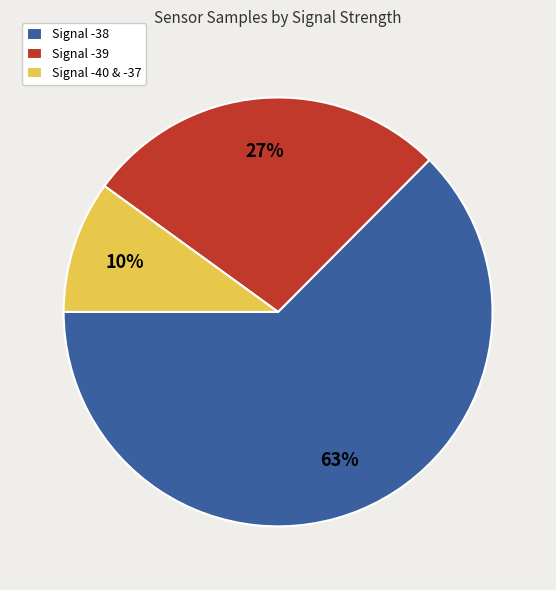

The Signal -39 slice represents 27% of the pie. True or false?

True